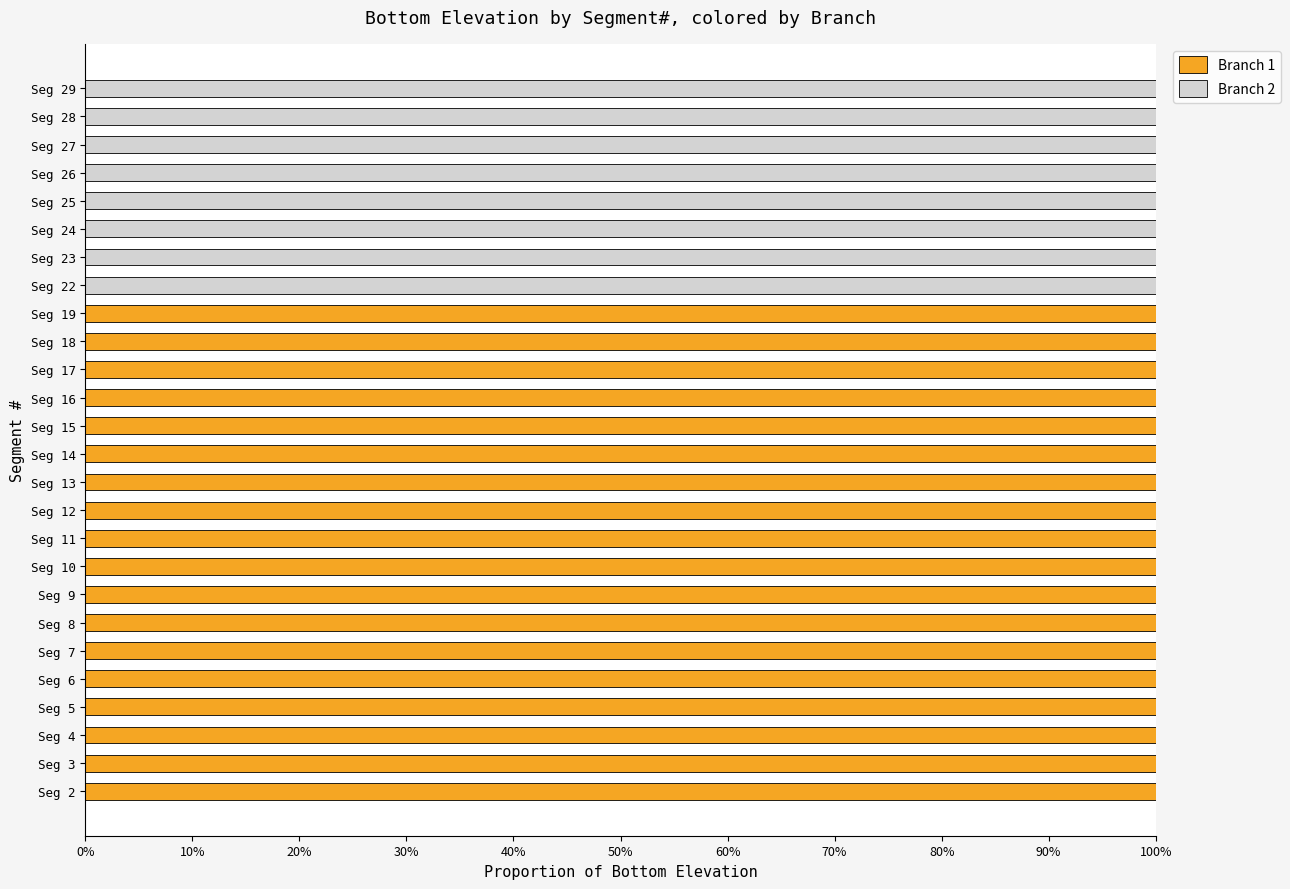

What are all the series names shown in the legend?

Branch 1, Branch 2